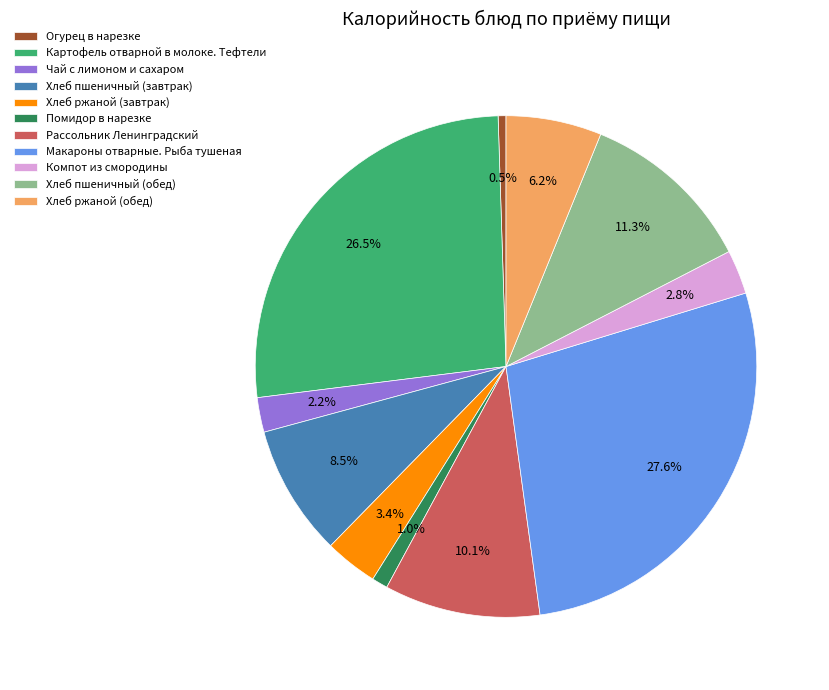

Is it true that Макароны отварные. Рыба тушеная is 28% of the pie?

True